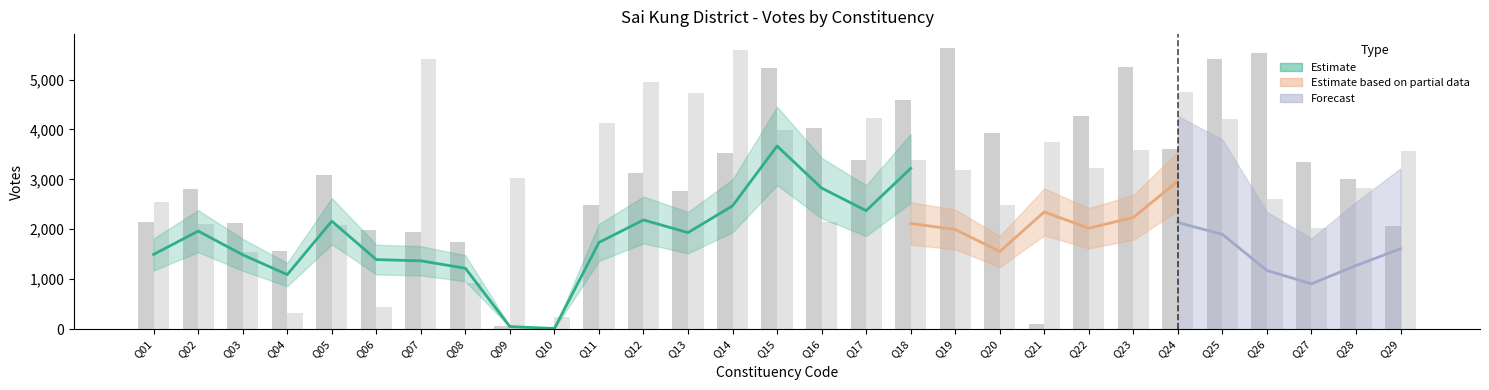

What is the sum of all Candidate Number 2 values?

87992